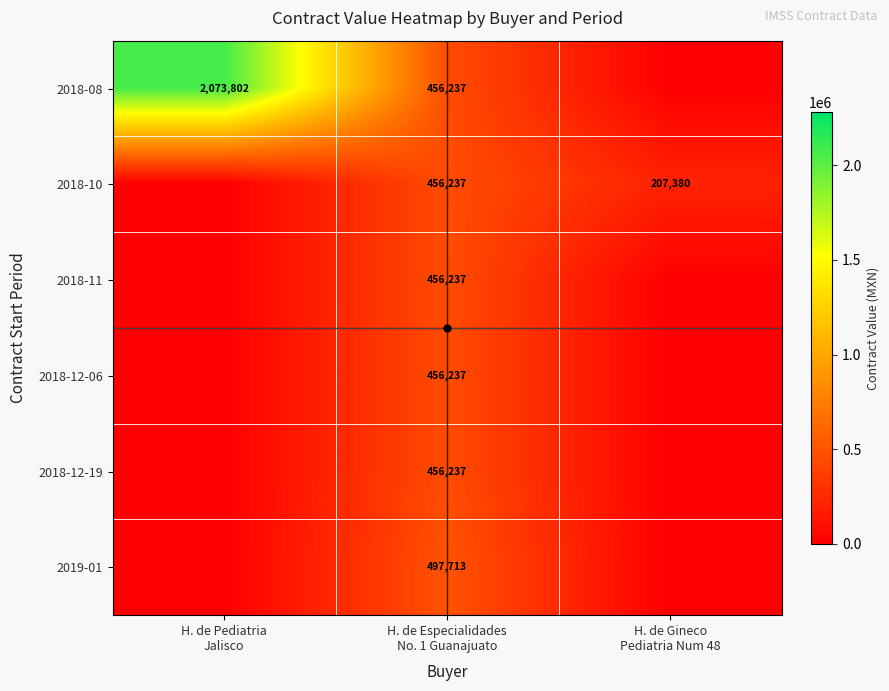

Between H. de Pediatria Jalisco and H. de Gineco Pediatria Num 48, which series saw the biggest shift?

2018-08